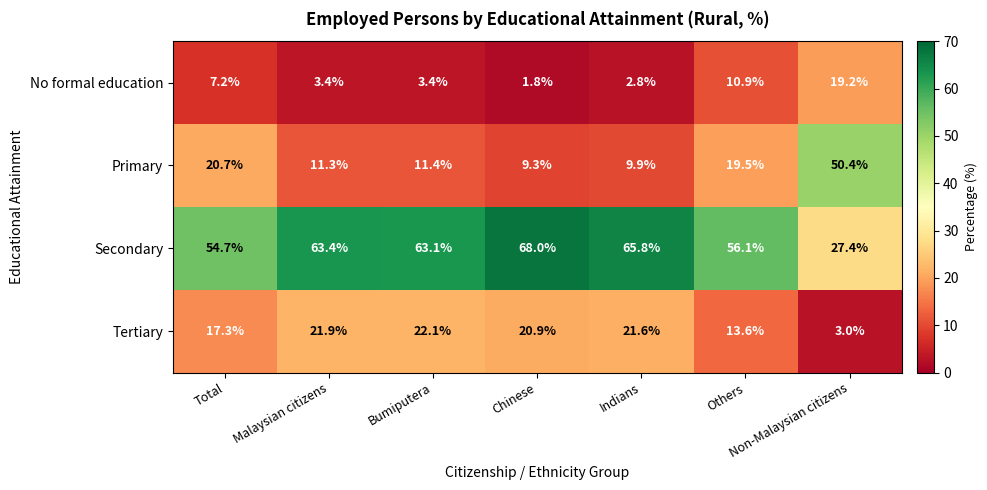

What is the maximum value for Secondary?

68.0